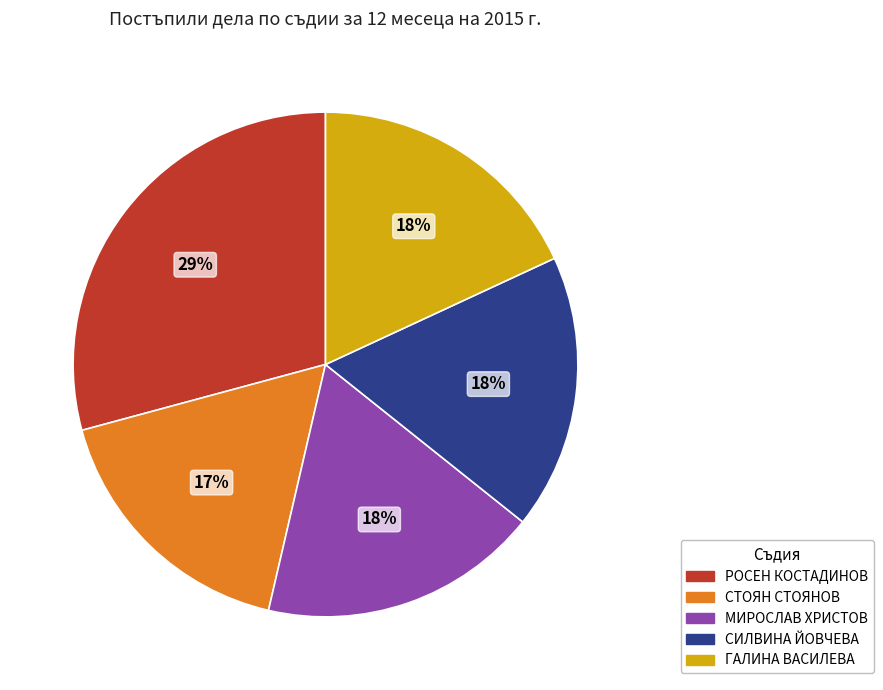

What is the ratio of the value at СИЛВИНА ЙОВЧЕВА to the value at МИРОСЛАВ ХРИСТОВ?

1.0